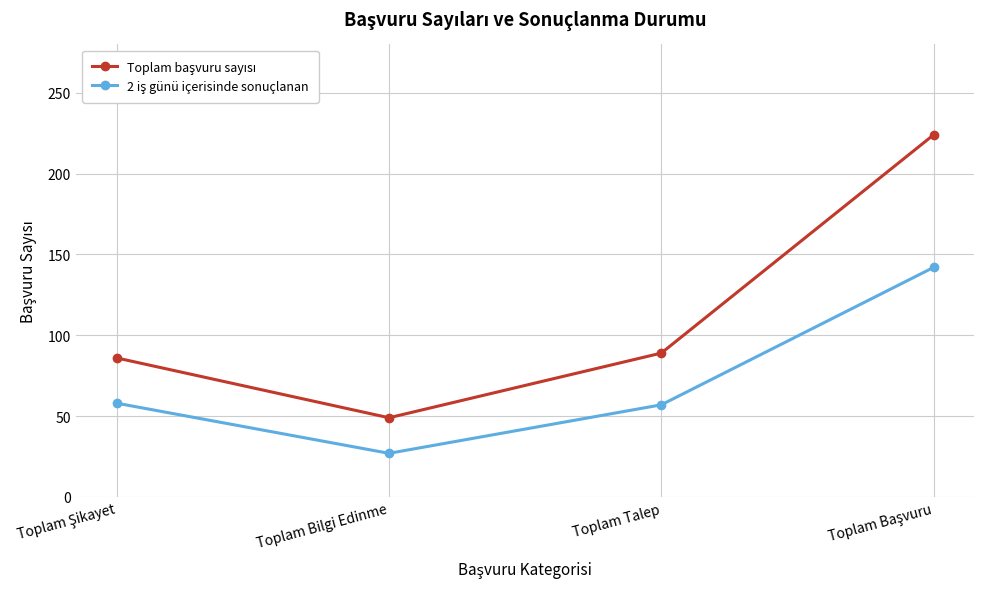

Does the chart display data point markers on the line(s)?

Yes